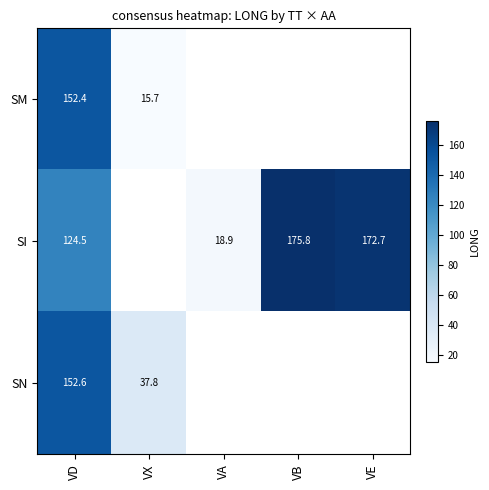

At how many categories does at least one series exceed 128?

3